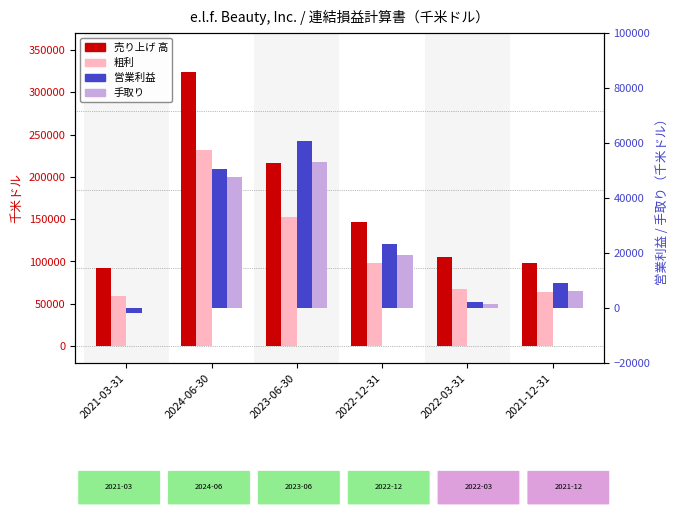

The 売り上げ 高 series shows 318332 at 2023-06-30. True or false?

False